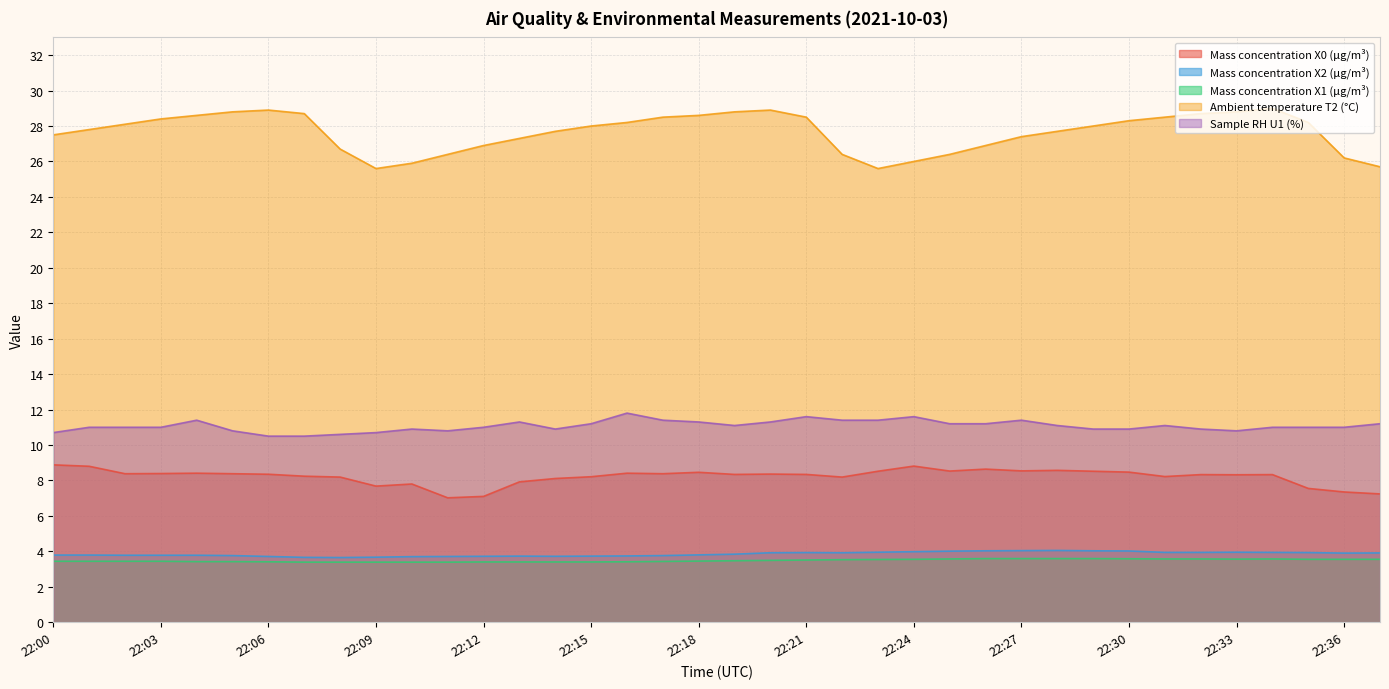

What is the value of the Ambient temperature T2 (°C) point at the 18th from the left?

28.5